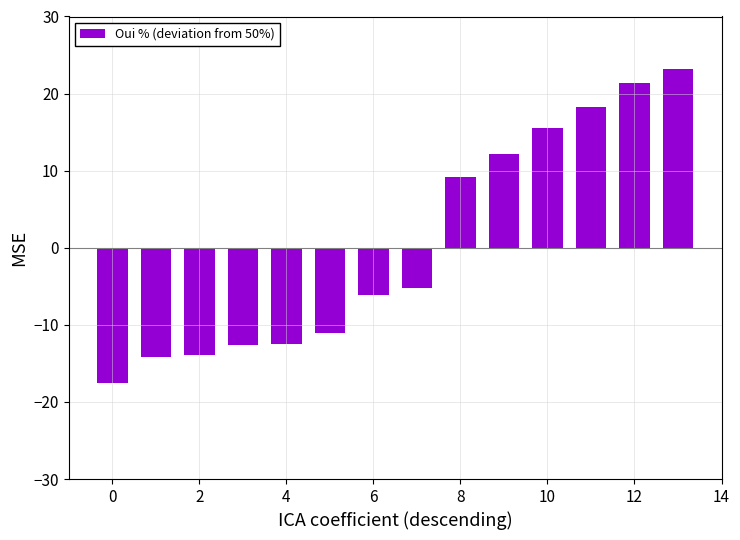

What is the minimum value shown in the chart?

-17.6